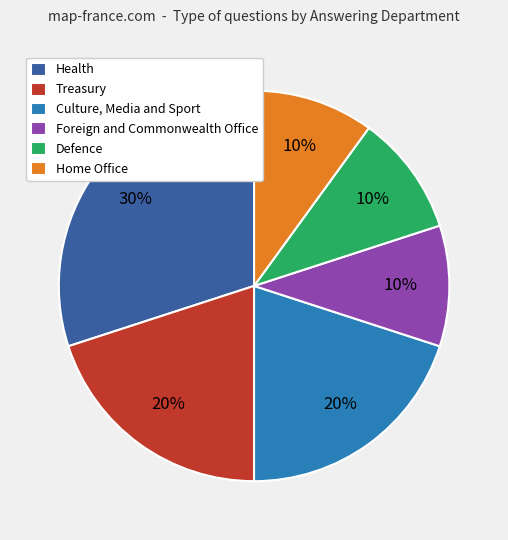

Is there a majority slice in this chart?

No